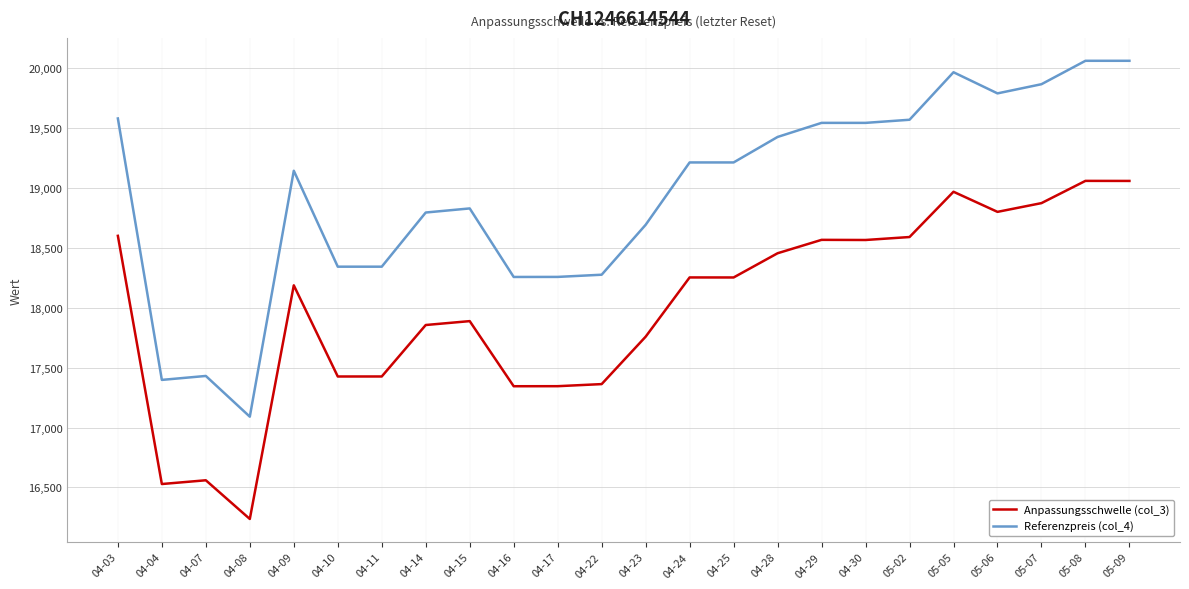

True or false: Referenzpreis (col_4) and Anpassungsschwelle (col_3) intersect in this chart.

False